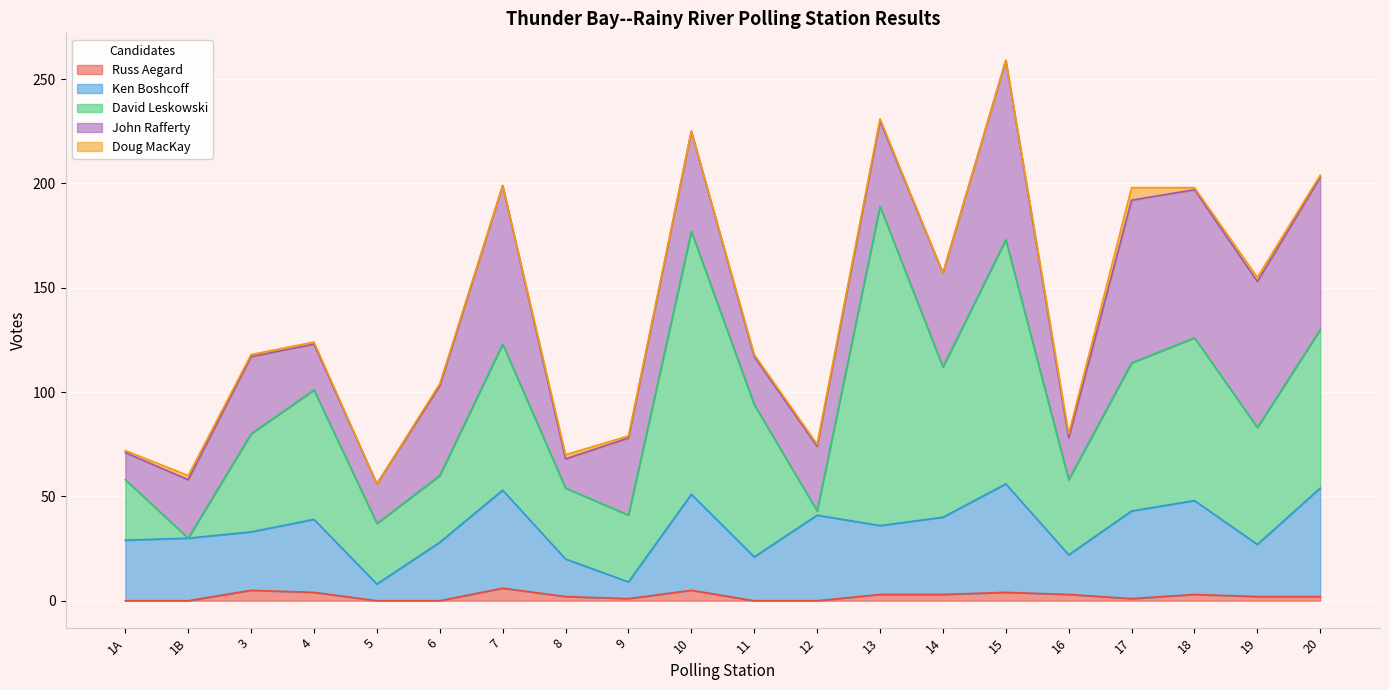

Which series has the largest range (max minus min)?

David Leskowski